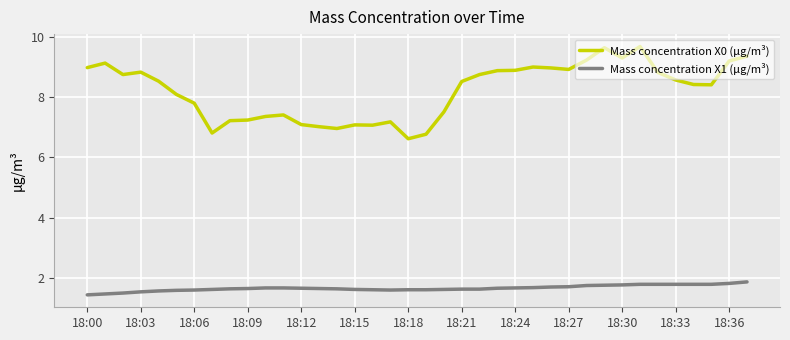

True or false: Mass concentration X1 (μg/m³) and Mass concentration X0 (μg/m³) intersect in this chart.

False